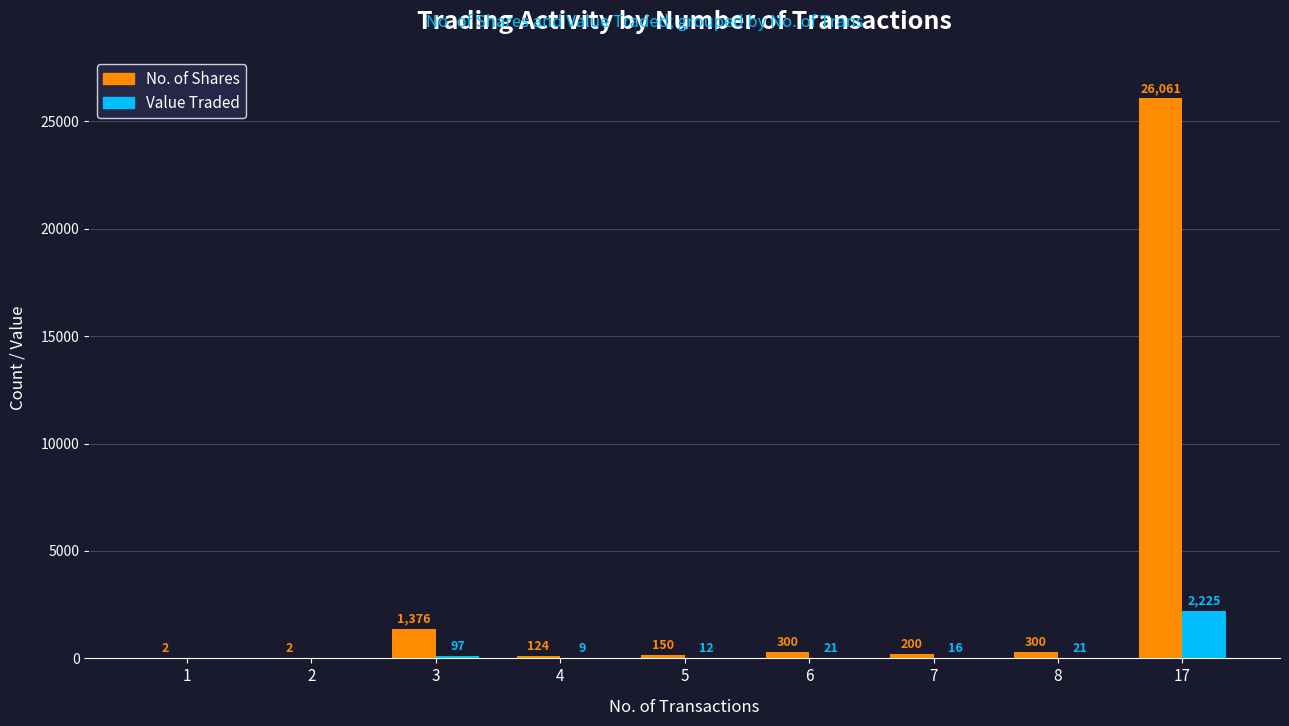

Where is Value Traded nearest to the value 1112?

3